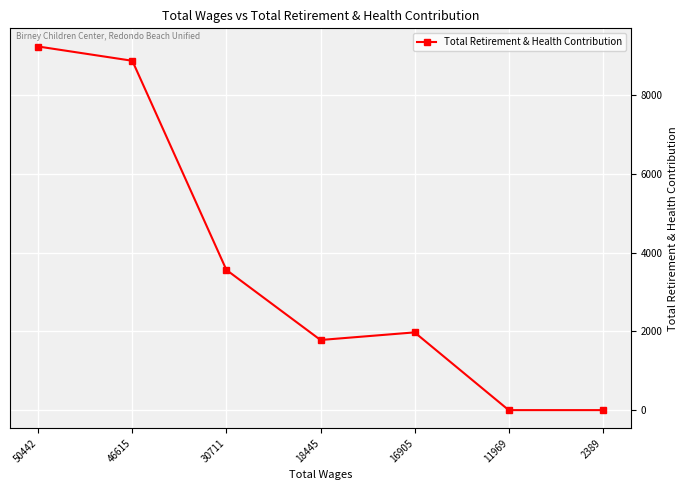

How many points are higher than both their immediate neighbors (excluding endpoints)?

1